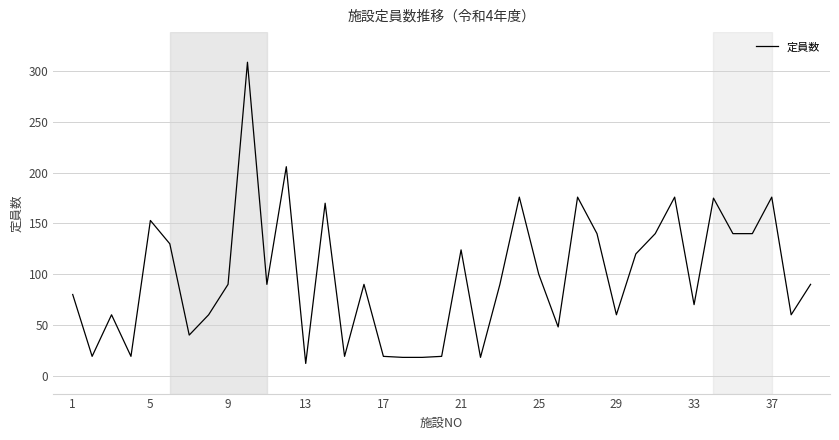

What is the difference between the maximum and minimum values?

297